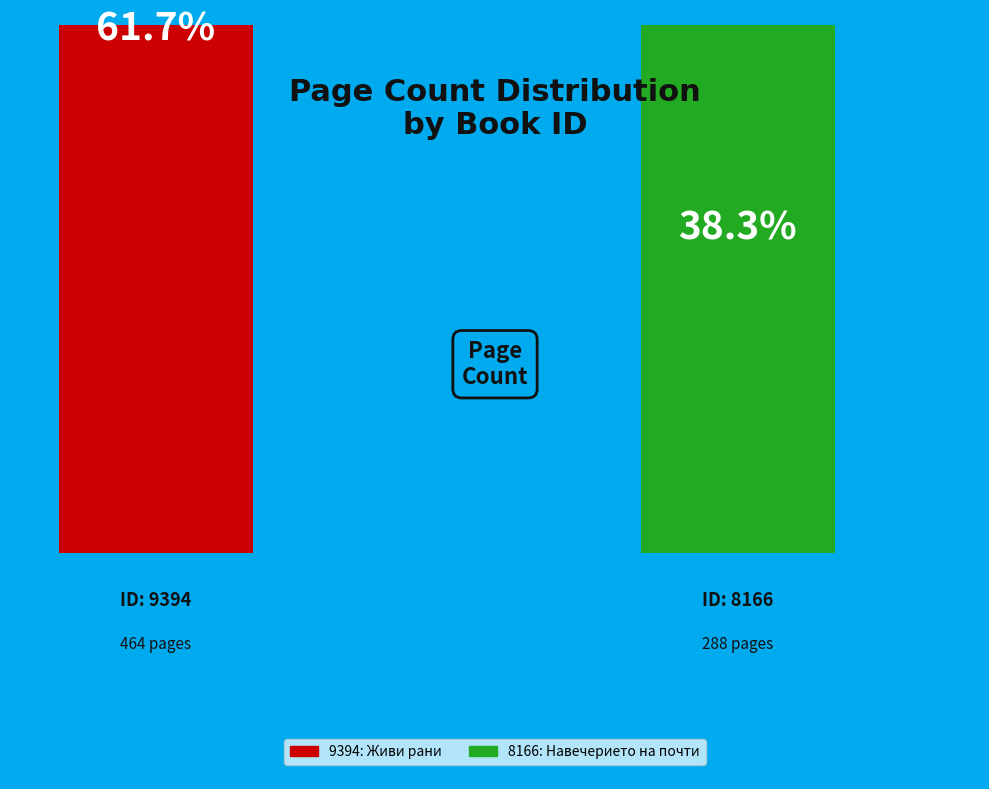

What is the ratio of the value at 8166 to the value at 9394?

0.6